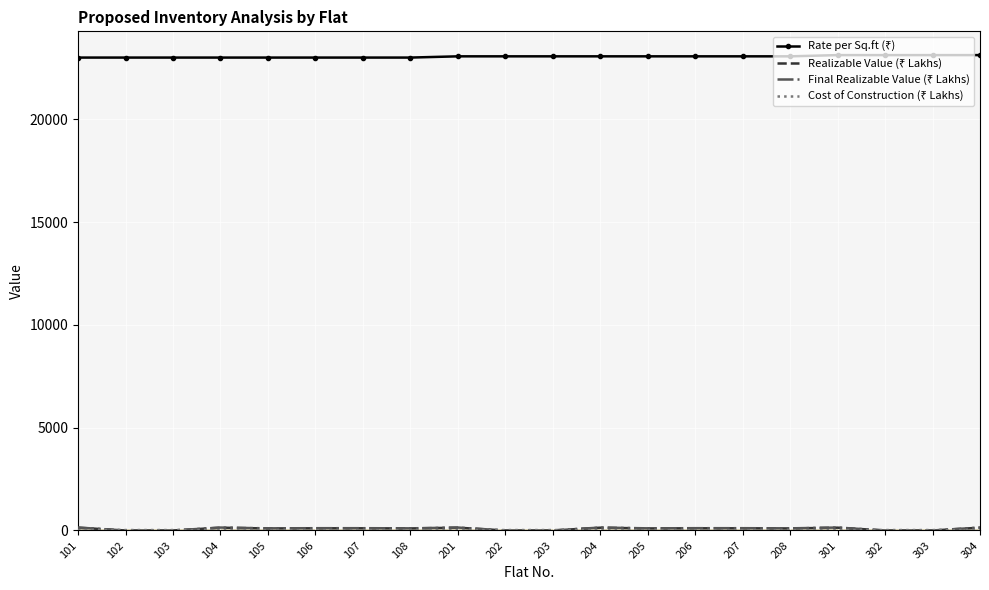

What is the greatest value displayed?

23120.0